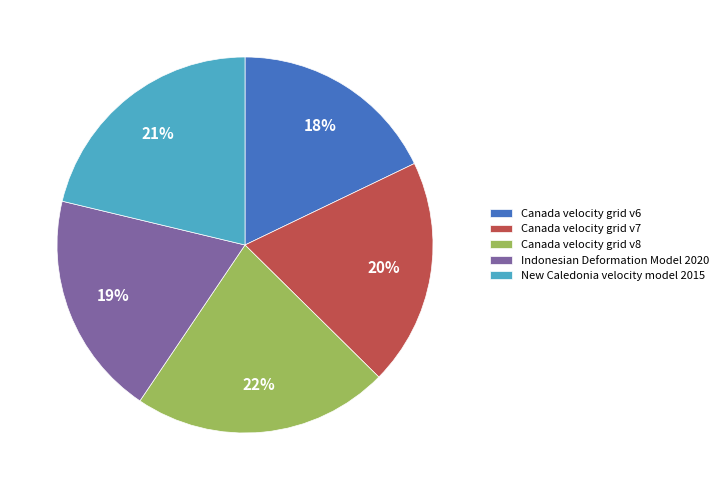

How many slices are in this pie chart?

5